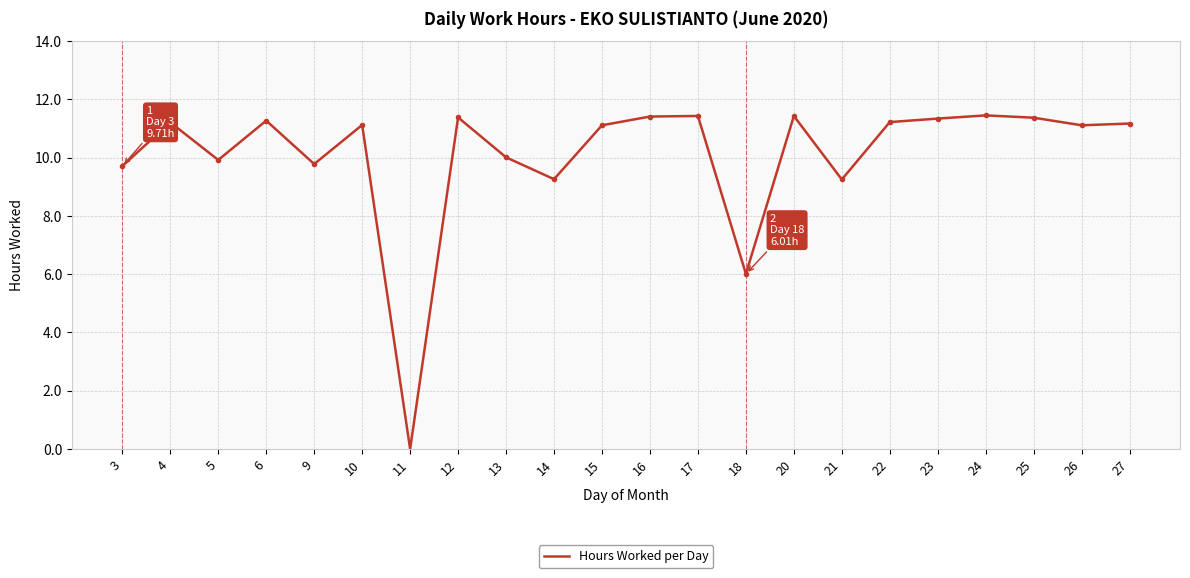

True or false: the data shows 2.5 at 21.

False